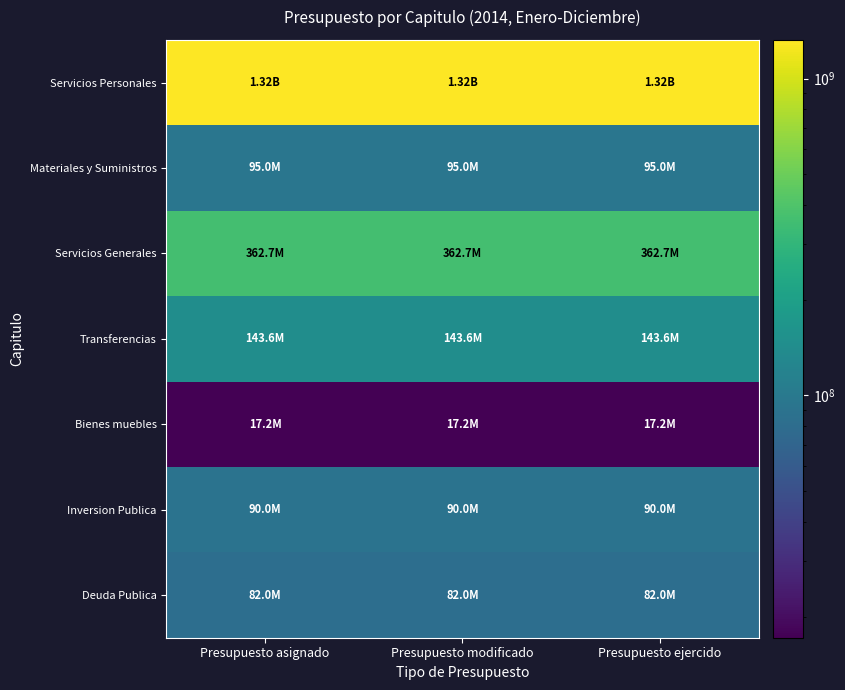

Which category has the highest value across all series?

Presupuesto asignado